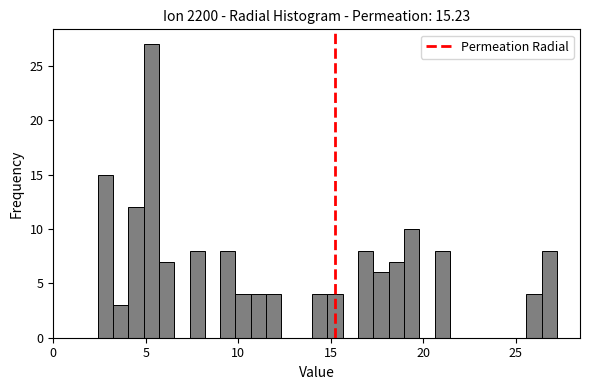

Read against the x-axis, roughly where is the centre of the tallest bar?

5.5